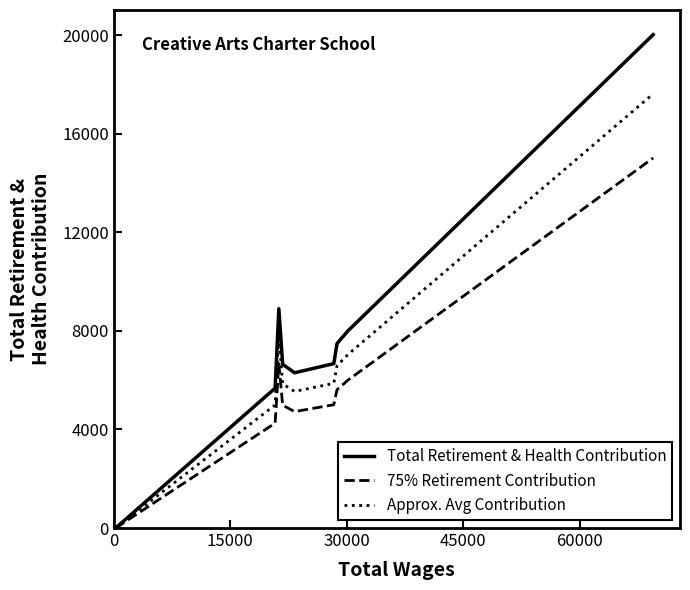

Which series has the widest spread of values?

Total Retirement & Health Contribution